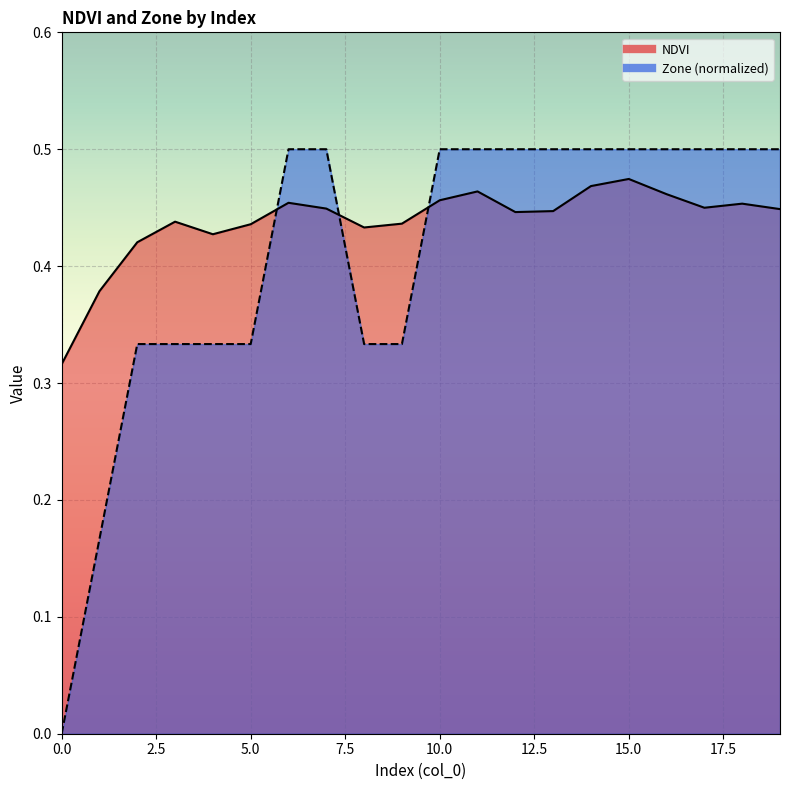

Rank the series by their maximum value, from highest to lowest.

Zone, NDVI